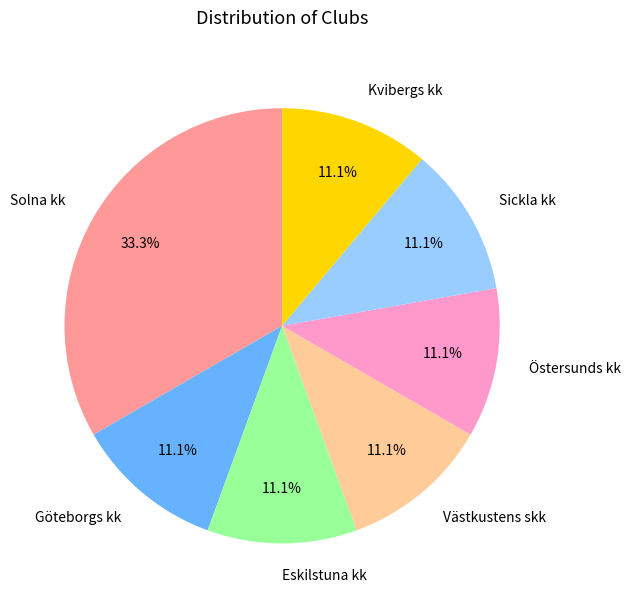

Which category has the biggest portion of the pie?

Solna kk